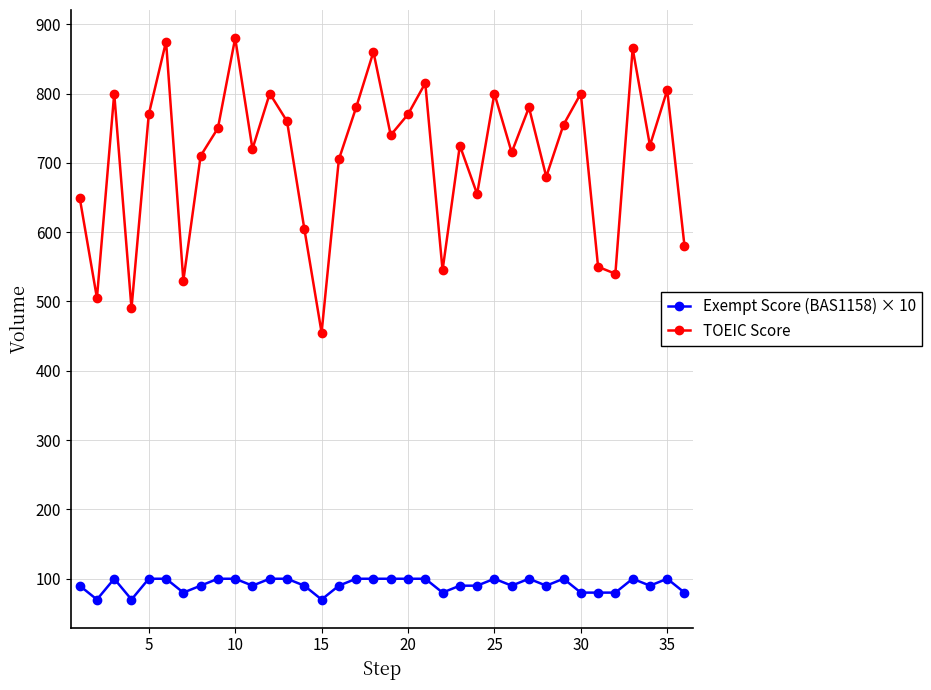

Count the number of categories in the chart.

36